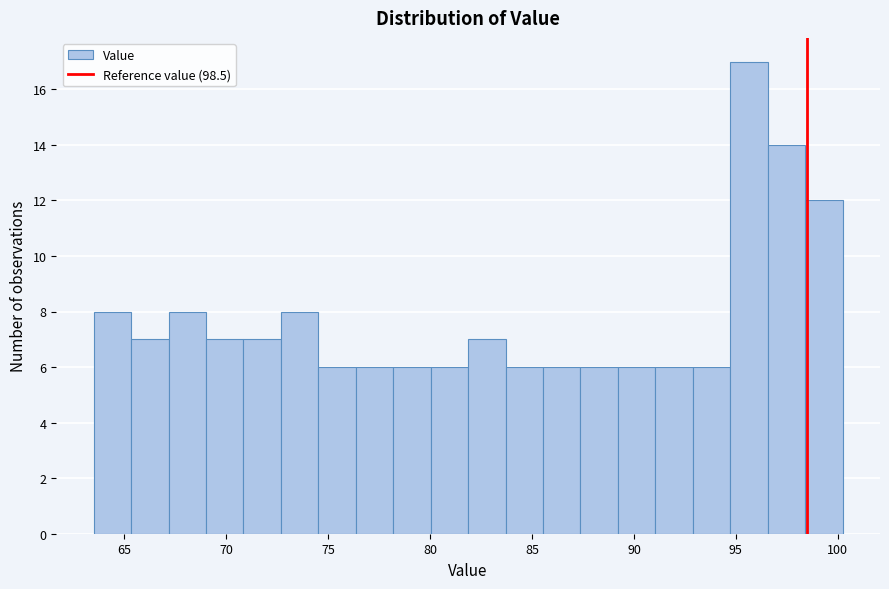

Around what value on the x-axis is the tallest bar? Give the approximate position of its centre, as read against the axis.

95.5